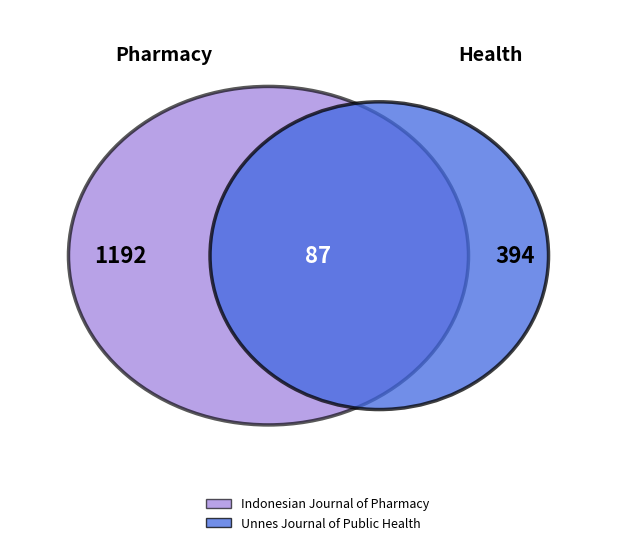

Is it true that Indonesian Journal of Pharmacy is 70% of the pie?

True